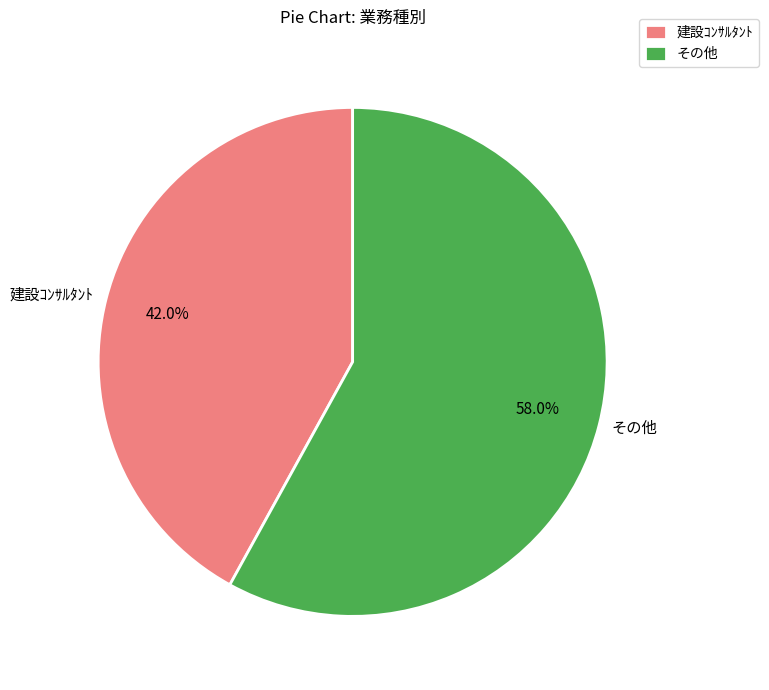

To the nearest percent, what portion does 建設ｺﾝｻﾙﾀﾝﾄ represent?

42%